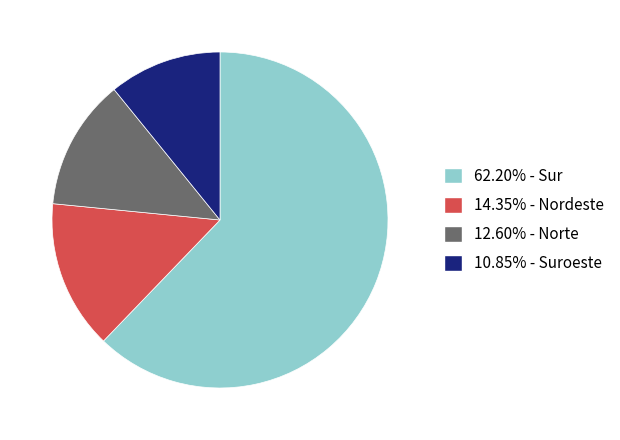

Is there any slice that represents more than half of the pie?

Yes